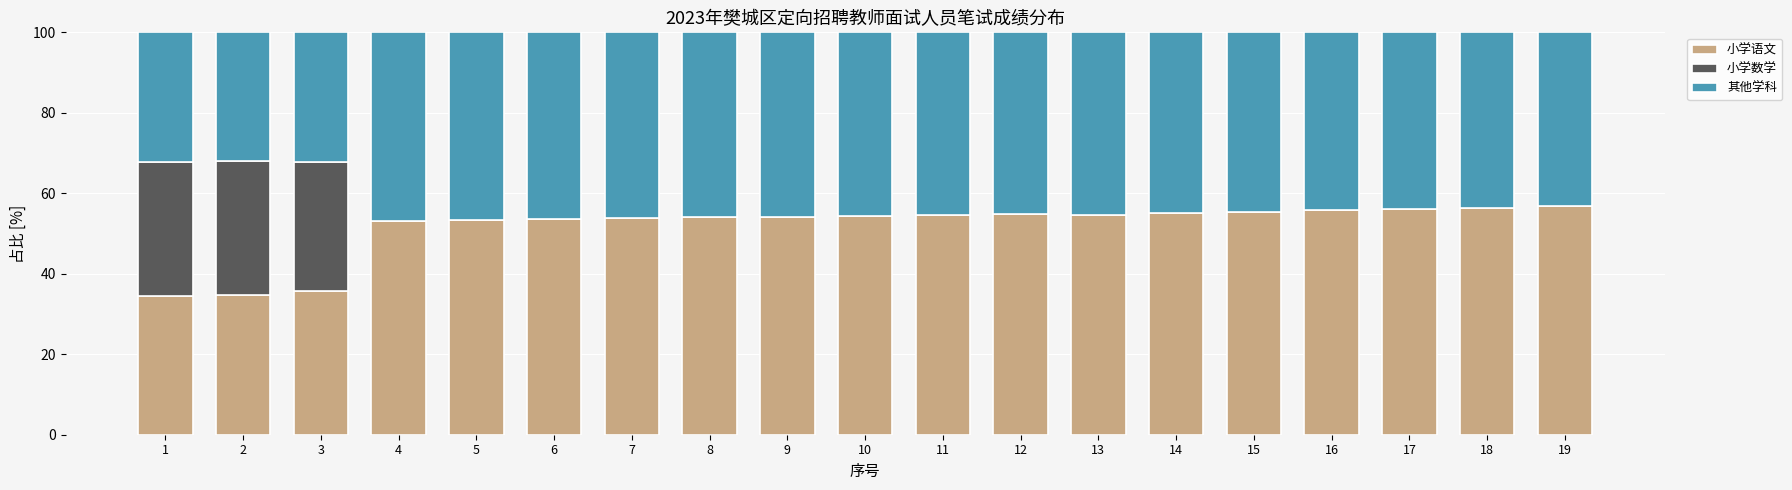

What is the total value across all series at 6?

100.0